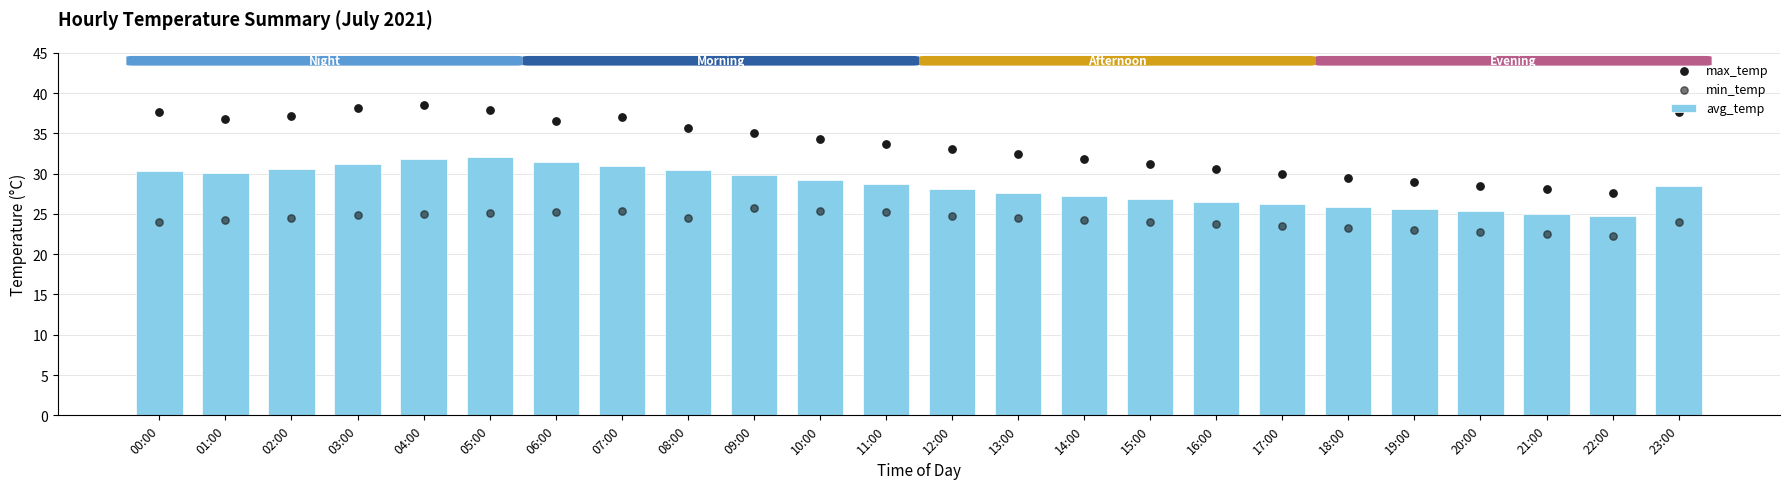

Which series contains the lowest Y value?

min_temp